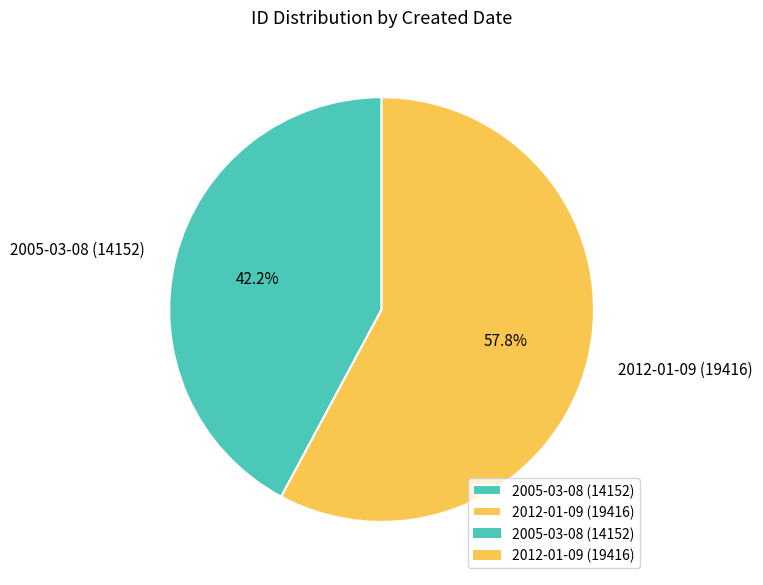

Does 2012-01-09 account for over 50% of the chart?

Yes